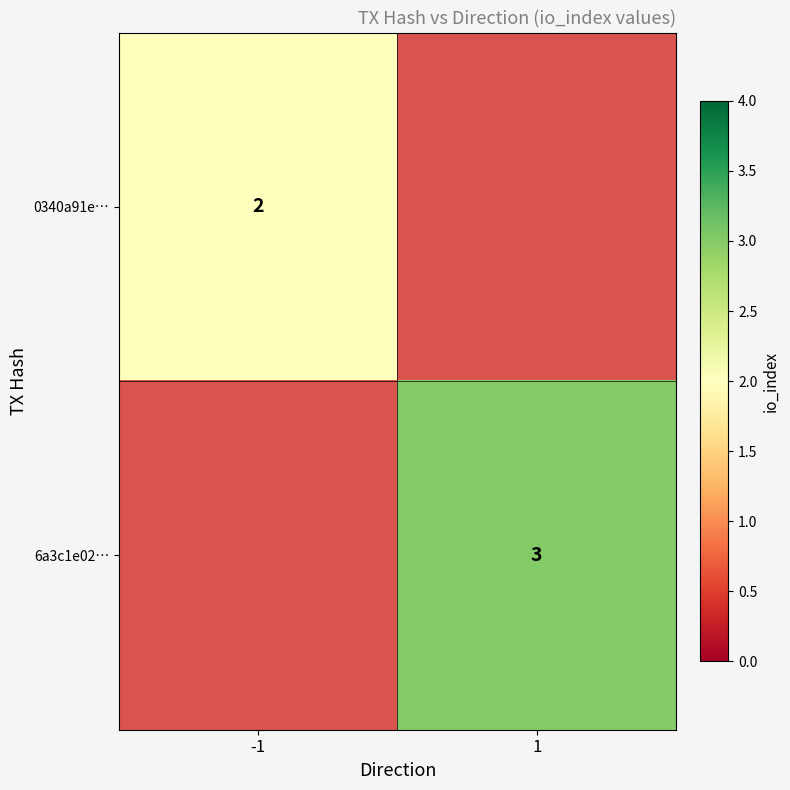

Is it true that 6a3c1e02… equals 2 at 1?

False